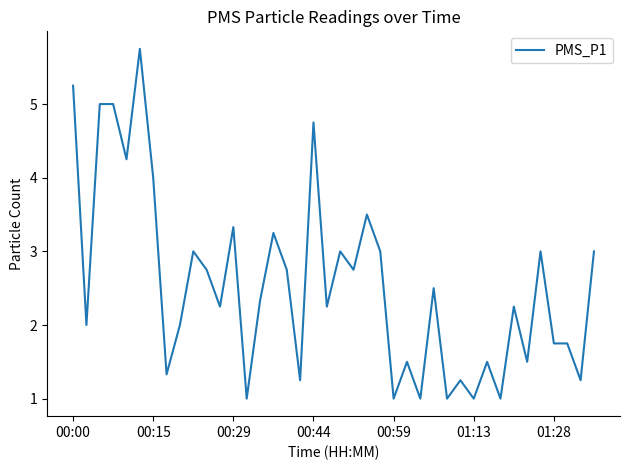

What is the greatest value displayed?

5.8